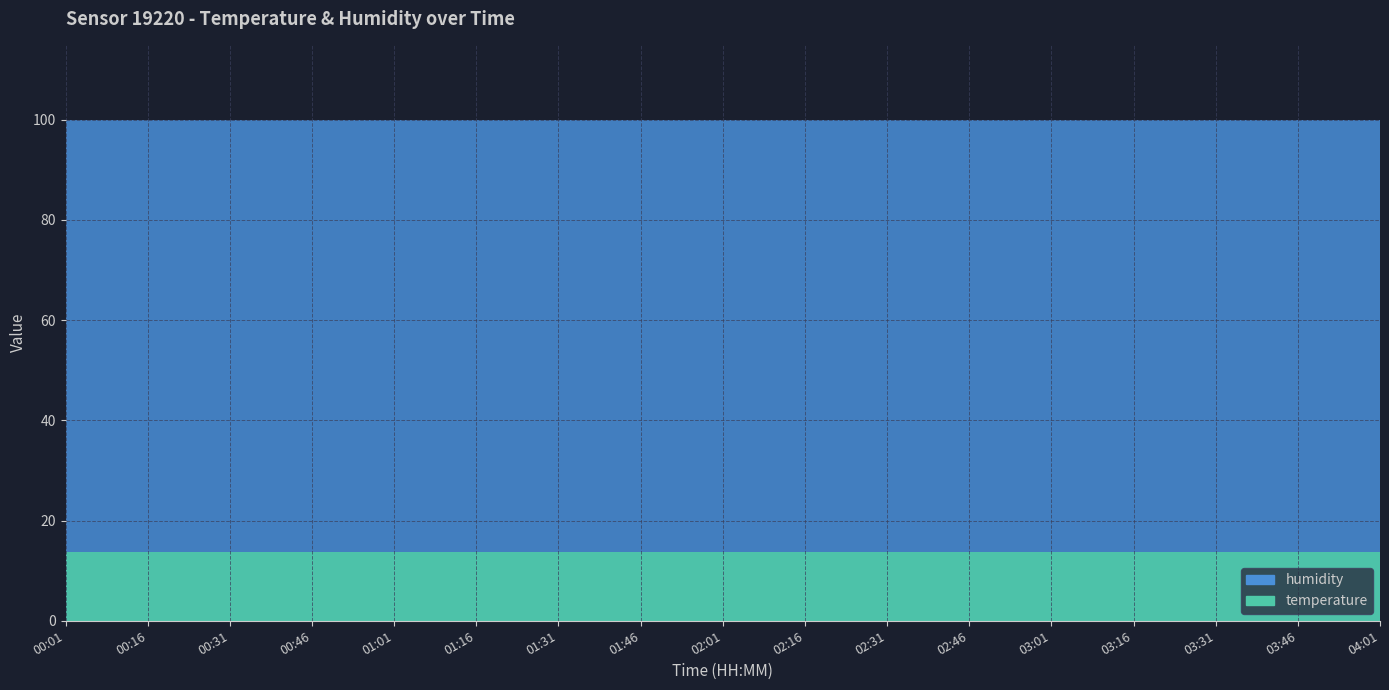

What position from the right is 02:01?

9